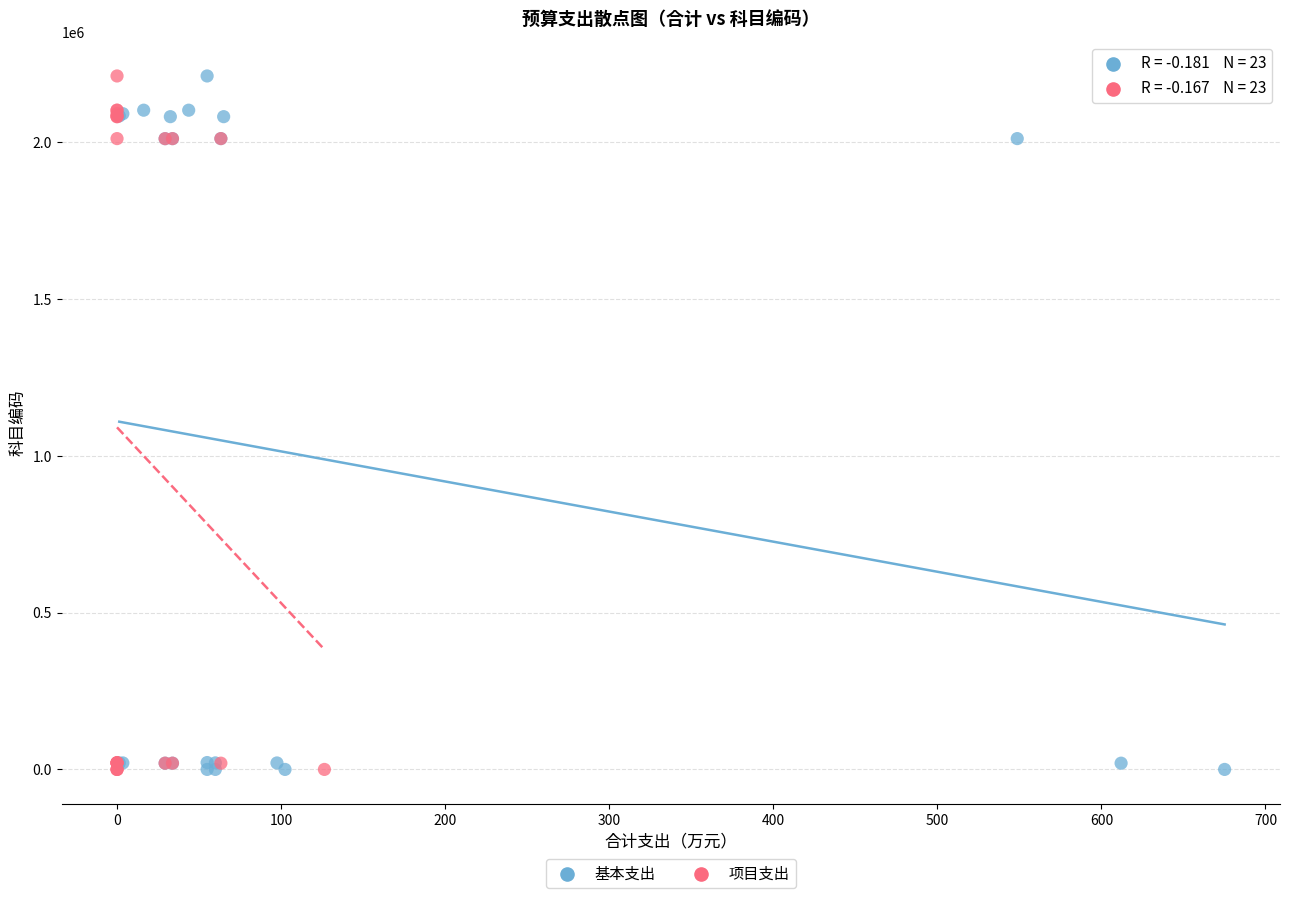

What are all the series names shown in the legend?

基本支出, 项目支出